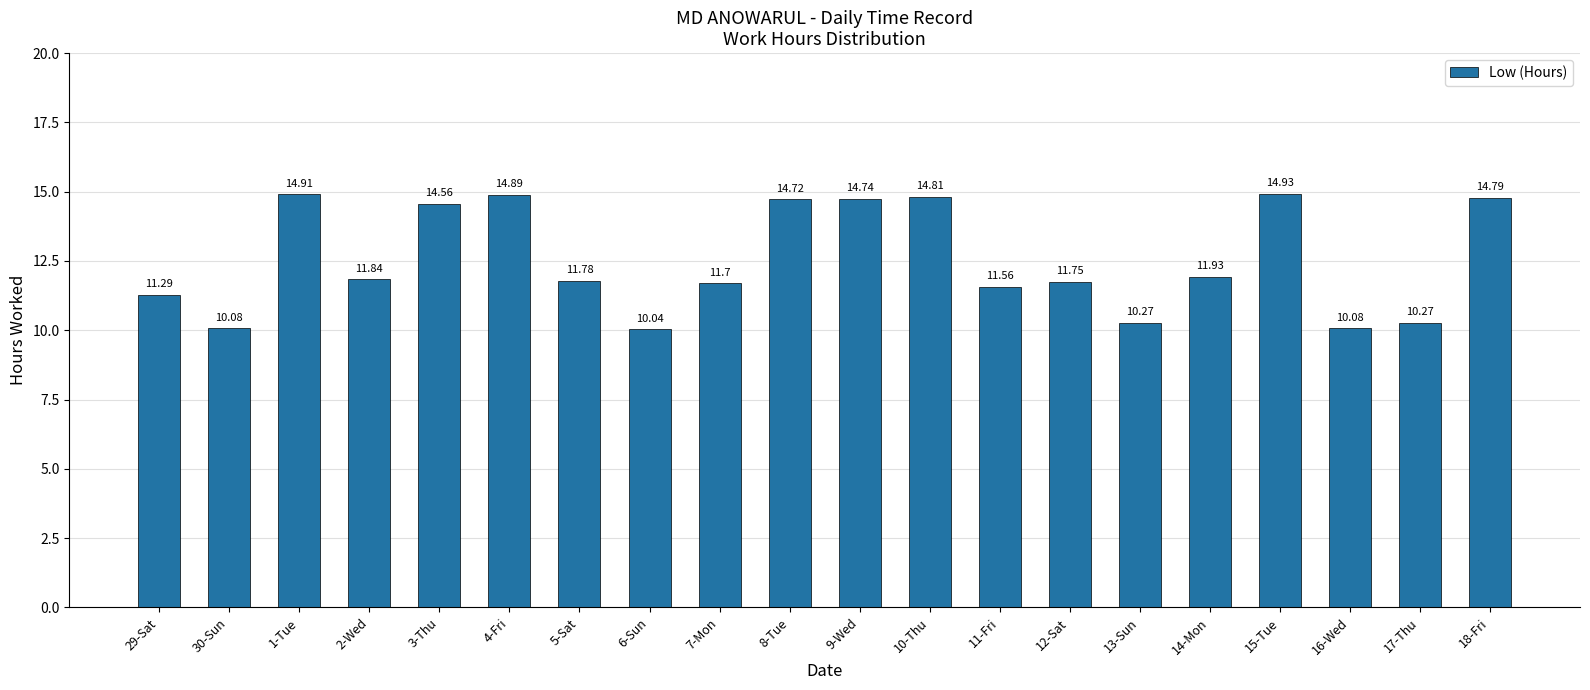

Which label corresponds to the largest value in the chart?

15-Tue